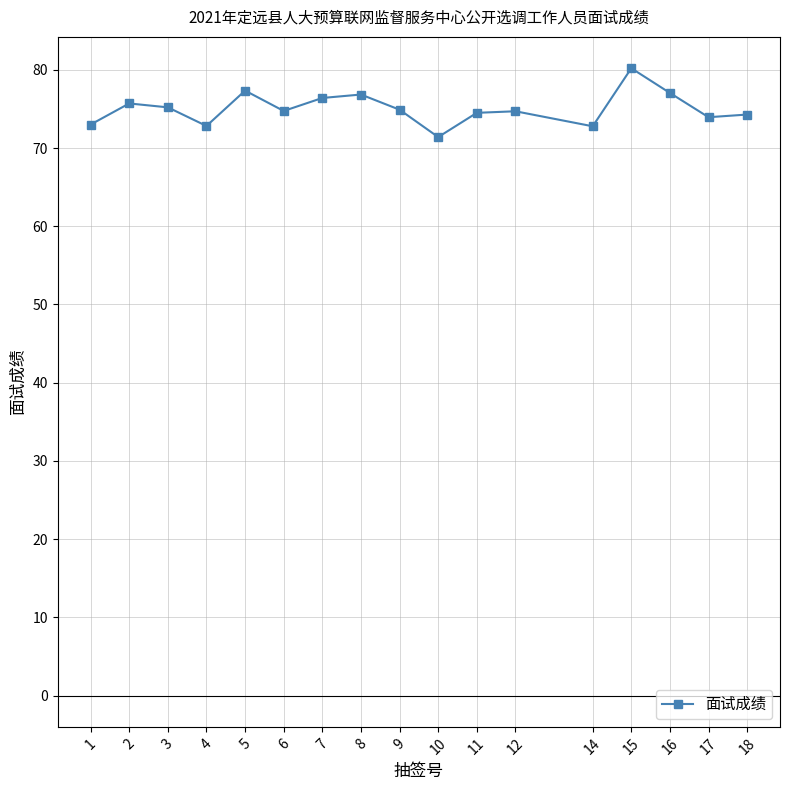

How many series are shown in this chart?

1